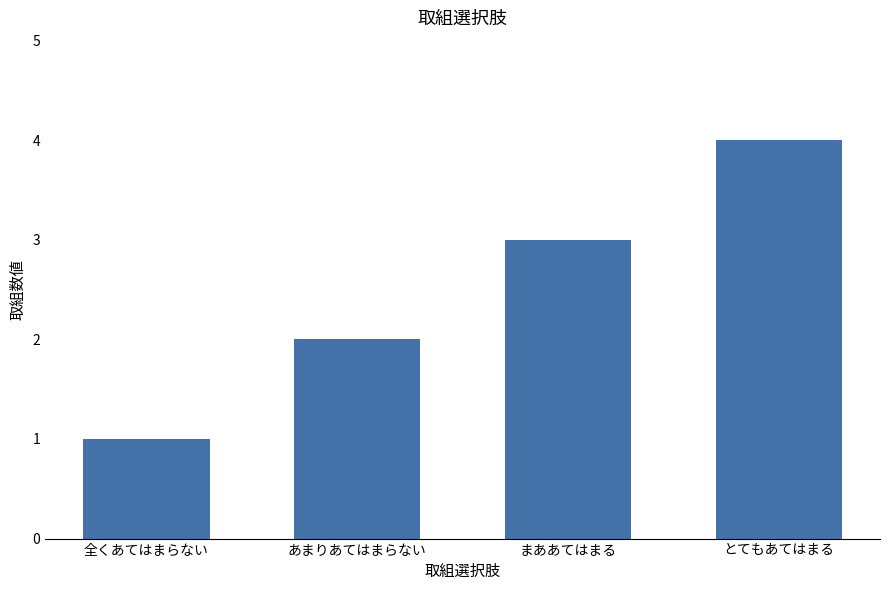

How many values are below 3?

2